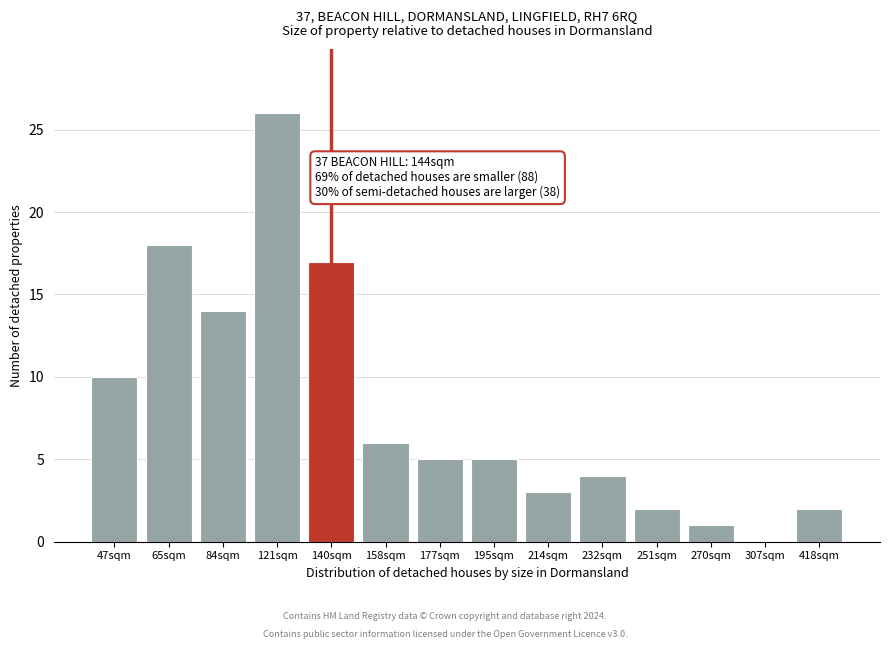

Reading left to right, transcribe all the data shown in this chart.

47sqm=10	65sqm=18	84sqm=14	121sqm=26	140sqm=17	158sqm=6	177sqm=5	195sqm=5	214sqm=3	232sqm=4	251sqm=2	270sqm=1	307sqm=0	418sqm=2